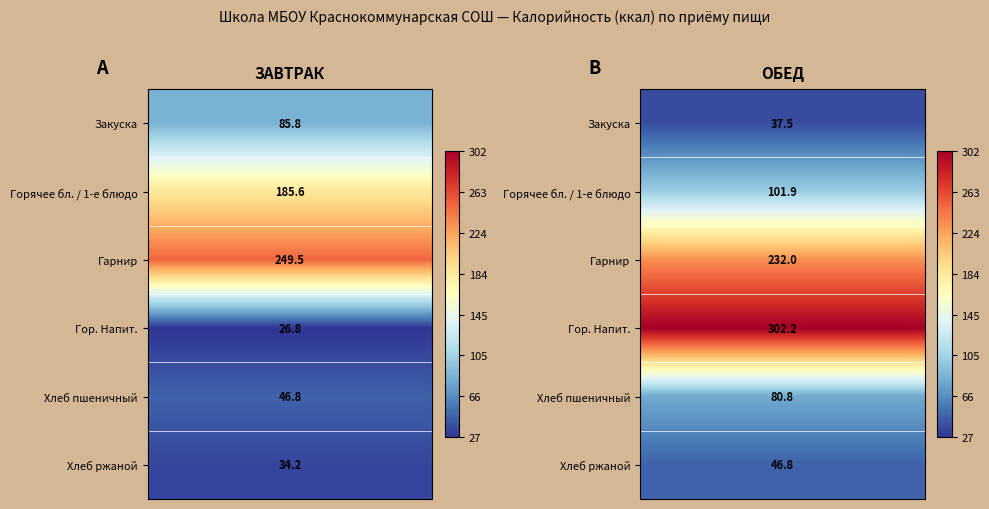

Which label corresponds to the smallest value in the chart?

Гор. Напит.